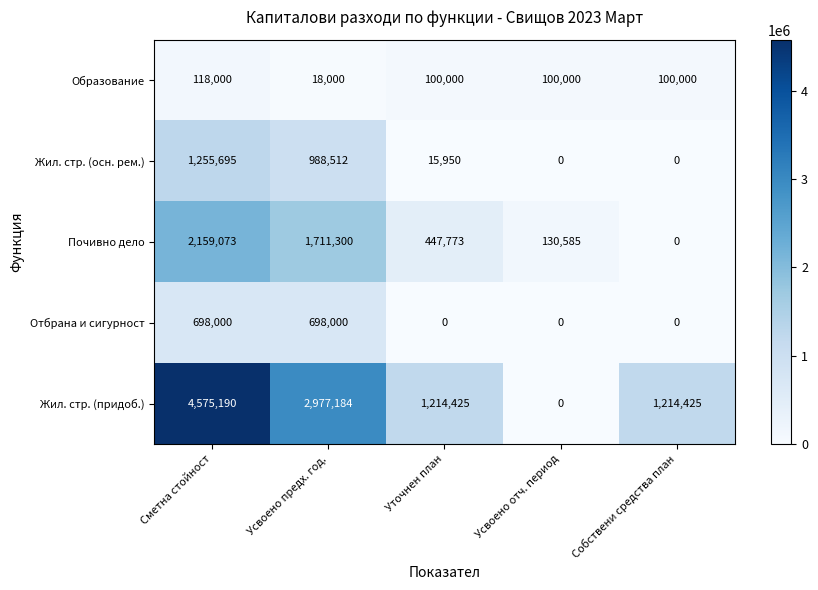

How many series are shown in this chart?

5